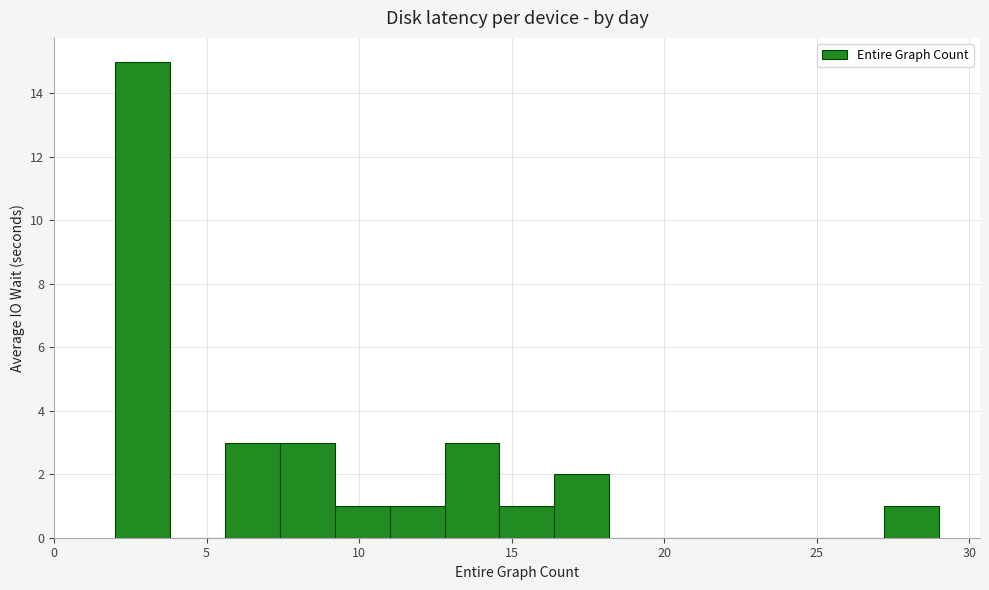

Around what value on the x-axis is the tallest bar? Give the approximate position of its centre, as read against the axis.

3.0